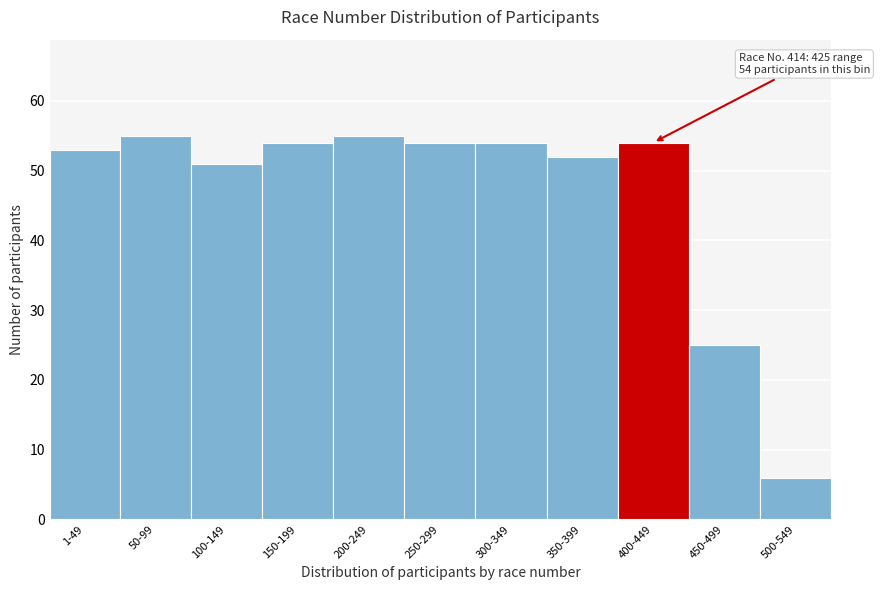

Reading left to right, transcribe all the data shown in this chart.

1-49=53	50-99=55	100-149=51	150-199=54	200-249=55	250-299=54	300-349=54	350-399=52	400-449=54	450-499=25	500-549=6